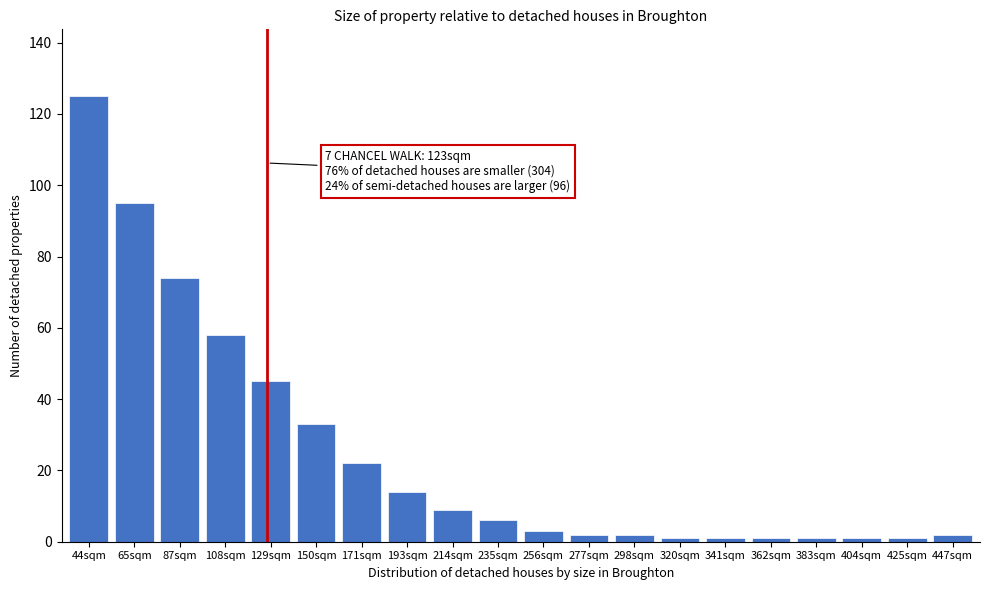

Reading left to right, extract all data points from this chart.

44sqm=125	65sqm=95	87sqm=74	108sqm=58	129sqm=45	150sqm=33	171sqm=22	193sqm=14	214sqm=9	235sqm=6	256sqm=3	277sqm=2	298sqm=2	320sqm=1	341sqm=1	362sqm=1	383sqm=1	404sqm=1	425sqm=1	447sqm=2